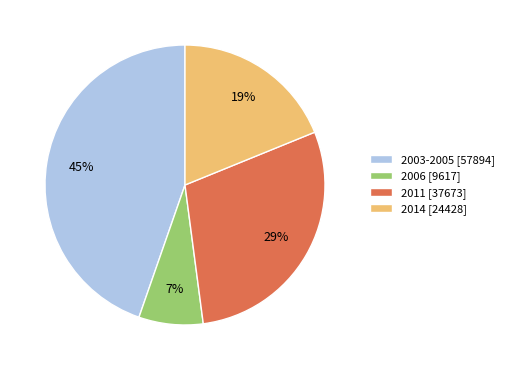

Is there any slice that represents more than half of the pie?

No